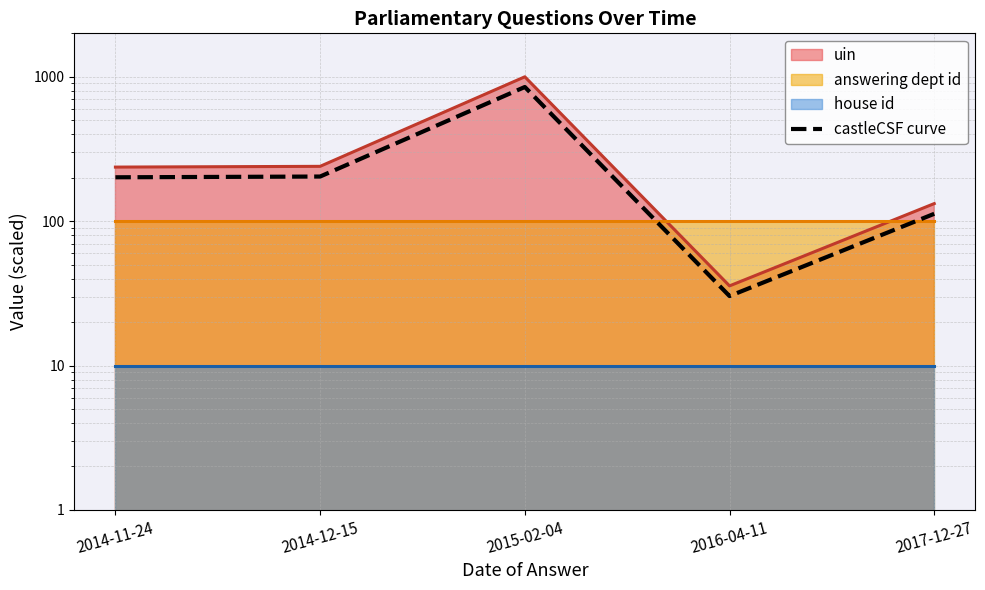

Reading right to left, what are all the values shown in this chart?

112.5	30.3	850.0	203.8	201.4